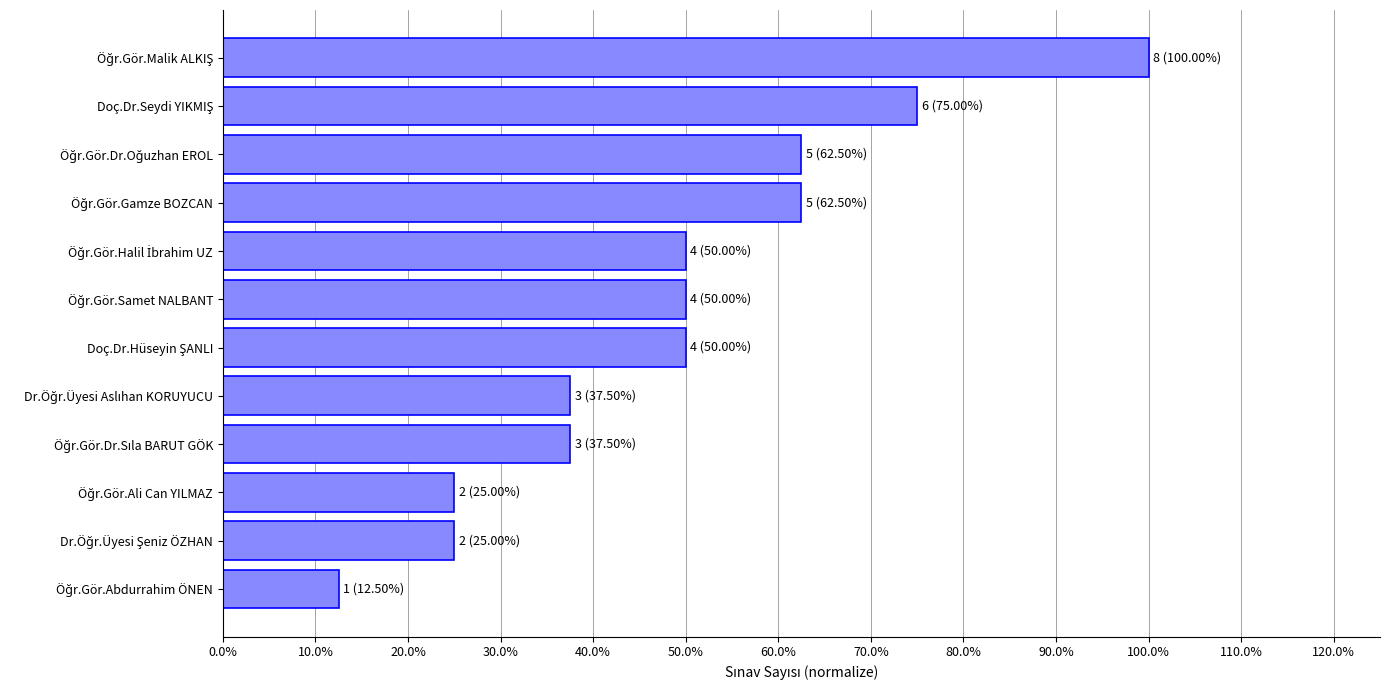

What is the difference between the second highest and minimum values?

0.6